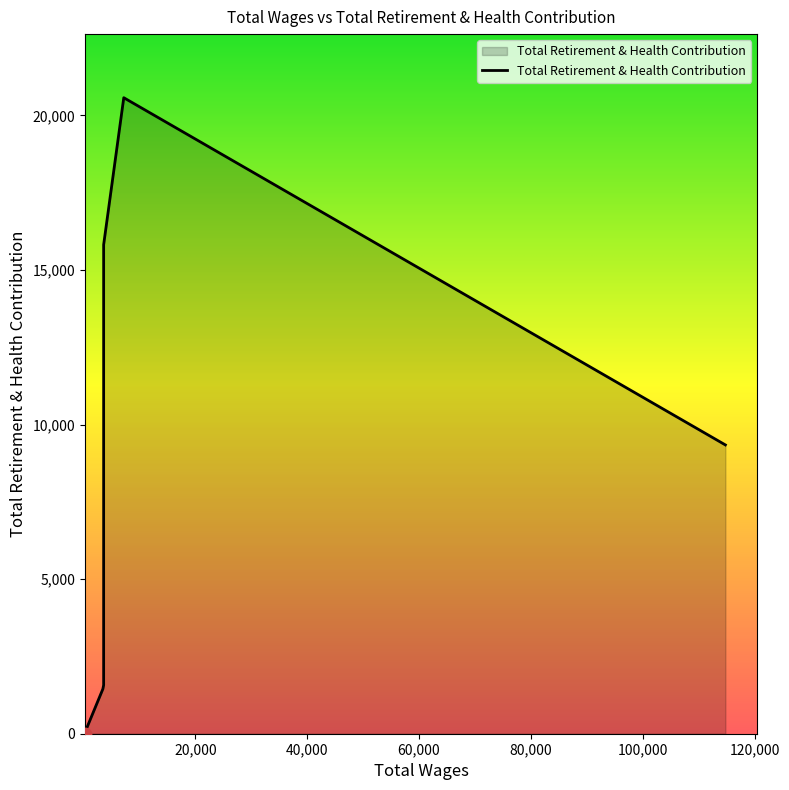

Which has a higher value, 277.0 or 277.0?

277.0